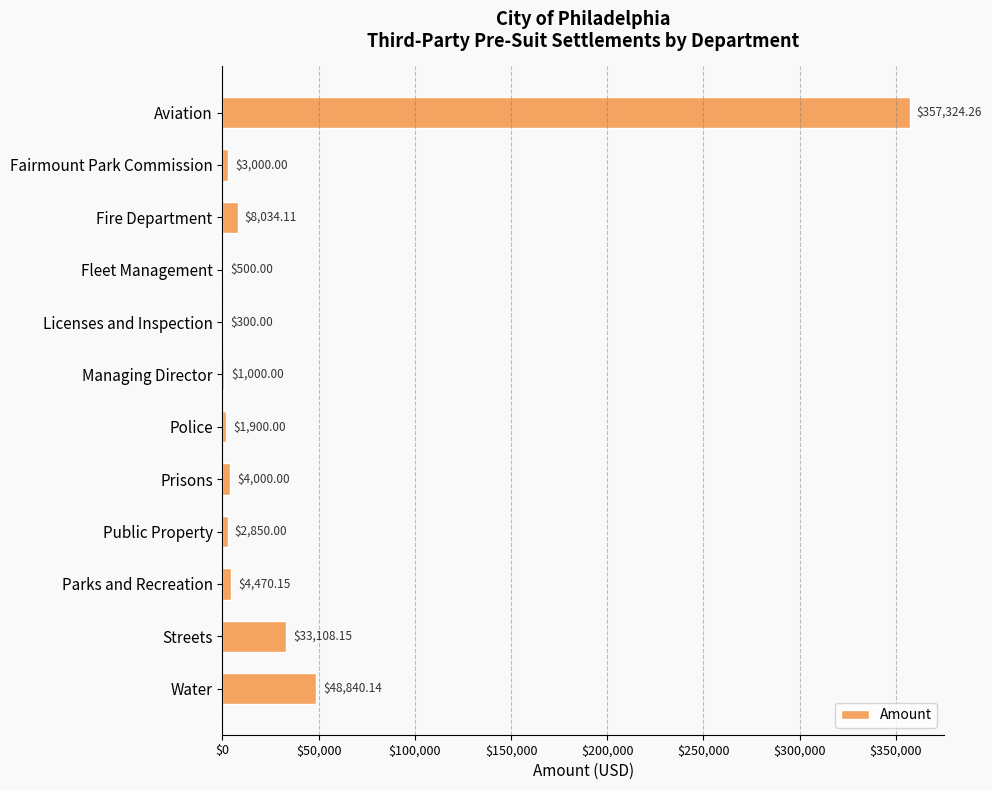

Where is the data nearest to the value 178812?

Water